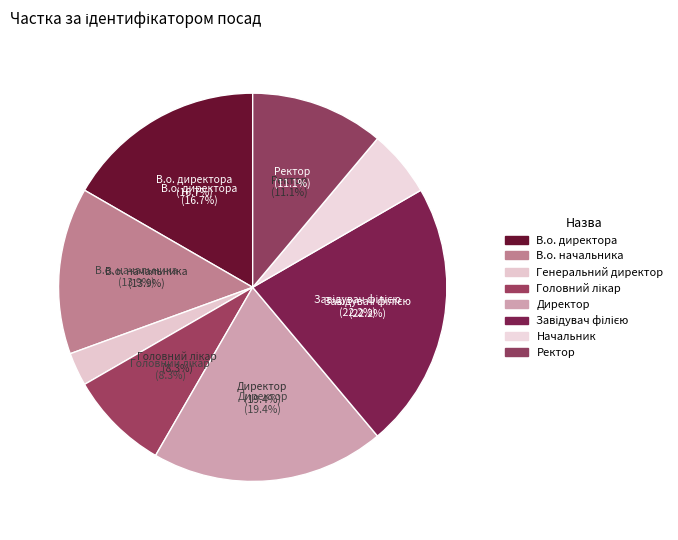

What percentage do Ректор and Головний лікар together represent?

19.4%